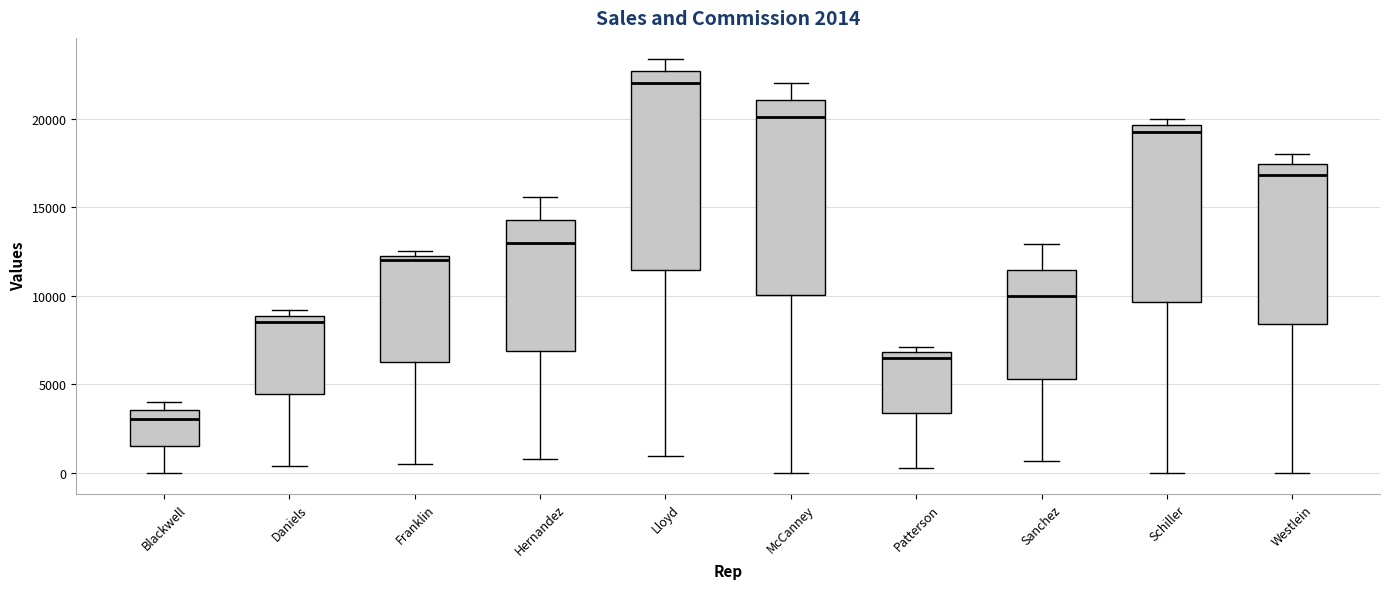

Which box has the lowest median line?

Blackwell